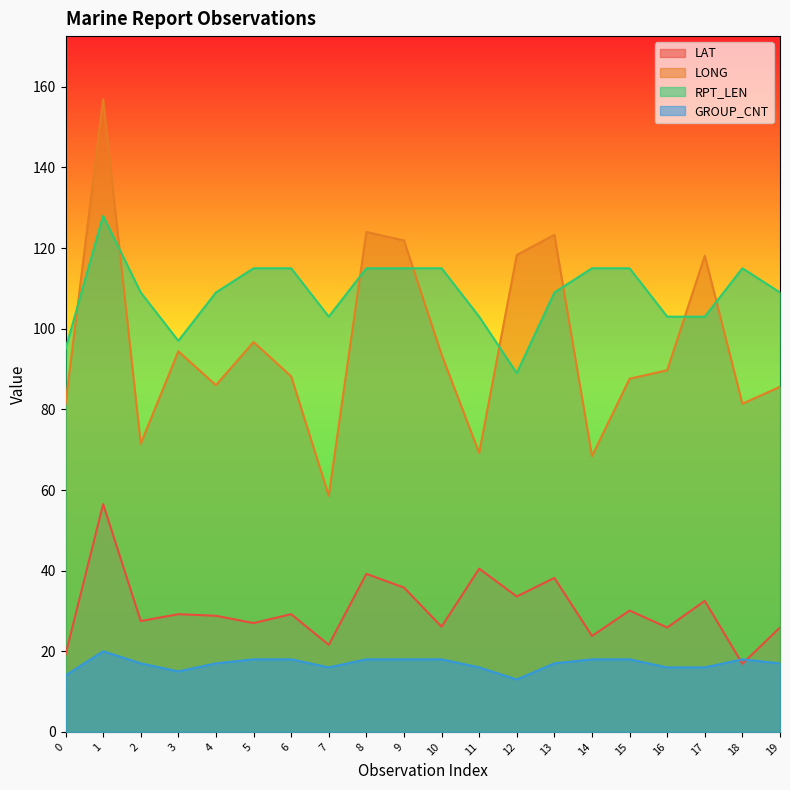

Does the chart have visible grid lines?

No